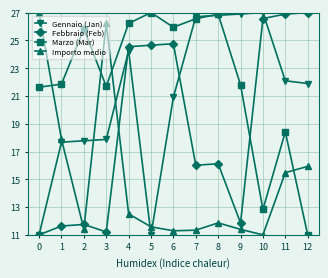

Rank the series at 4 from highest to lowest value.

Marzo (Mar), Febbraio (Feb), Gennaio (Jan), Importo medio